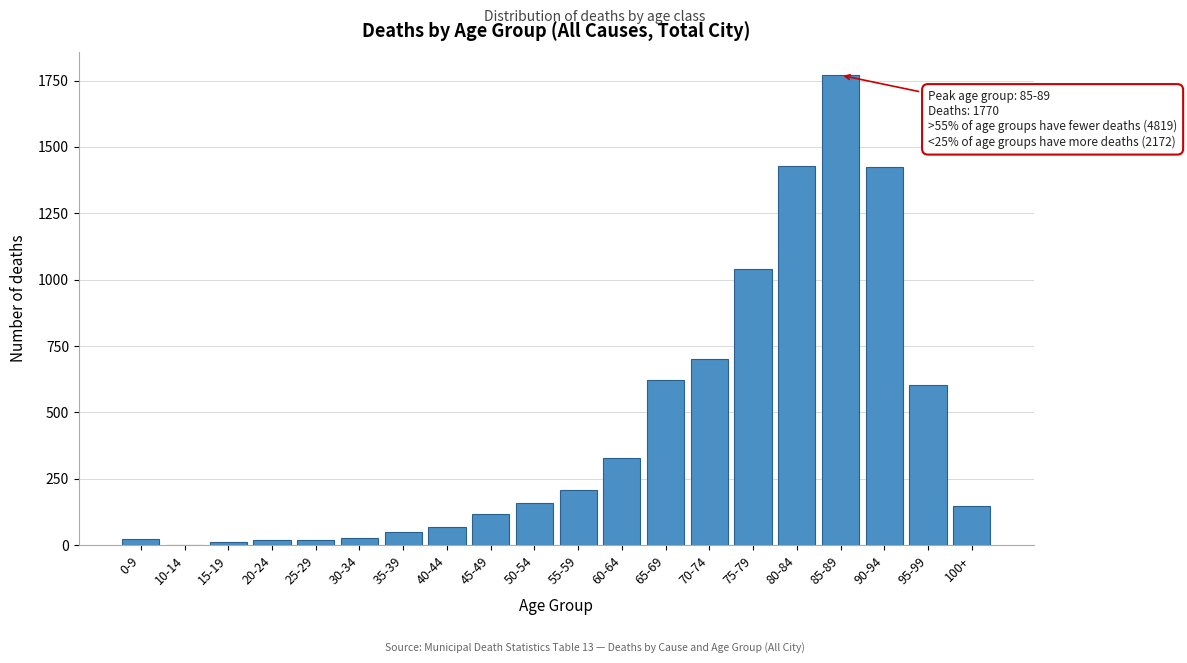

Which label corresponds to the largest value in the chart?

85-89